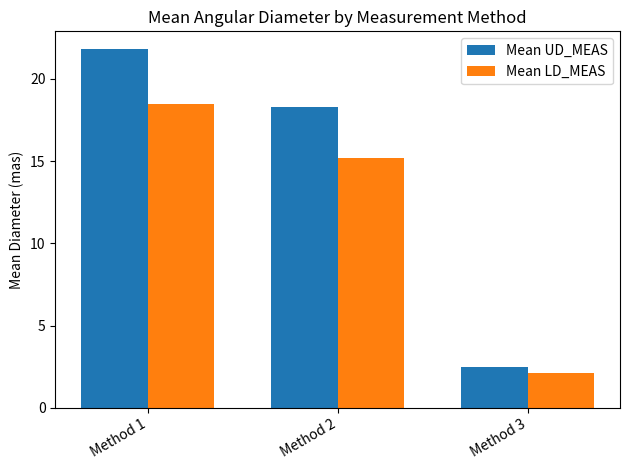

How many groups of bars are there?

3